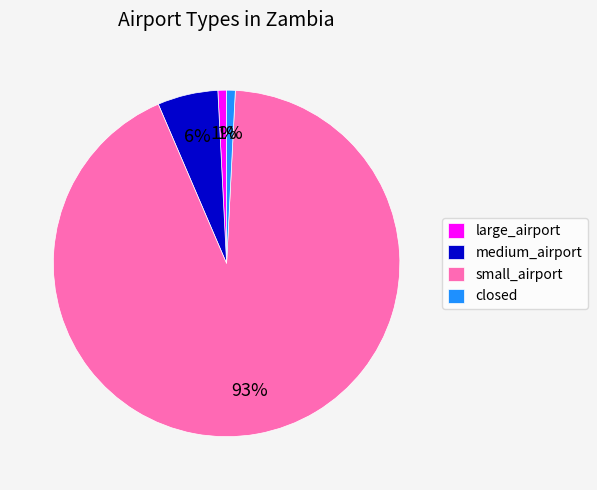

To the nearest percent, what is the average slice percentage?

25%